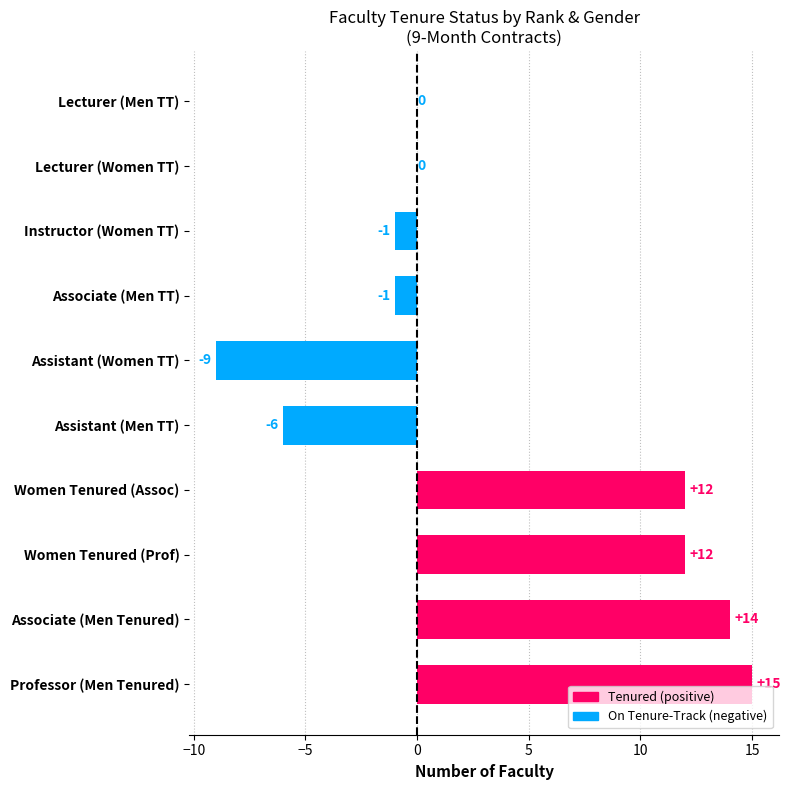

Is it true that the value at Women Tenured (Prof) is 4?

False